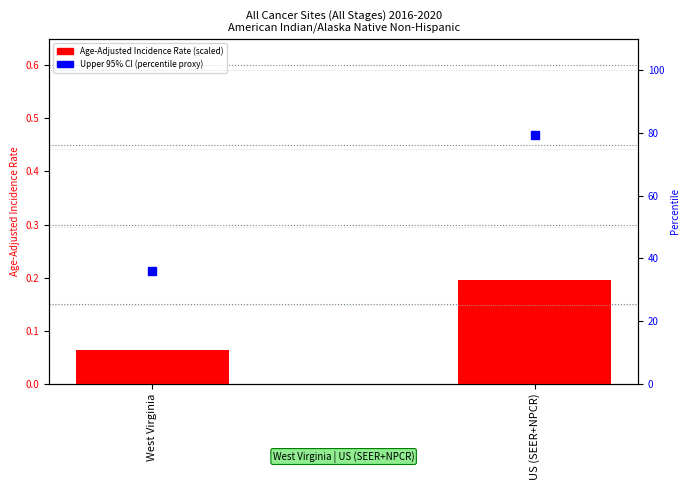

Which series has the largest total across all categories?

Upper 95% CI (percentile proxy)